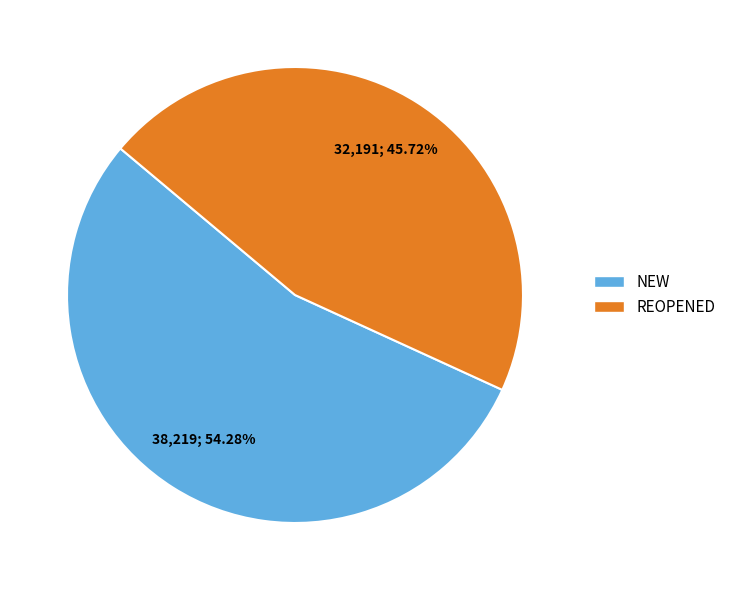

To the nearest percent, what portion does REOPENED represent?

46%